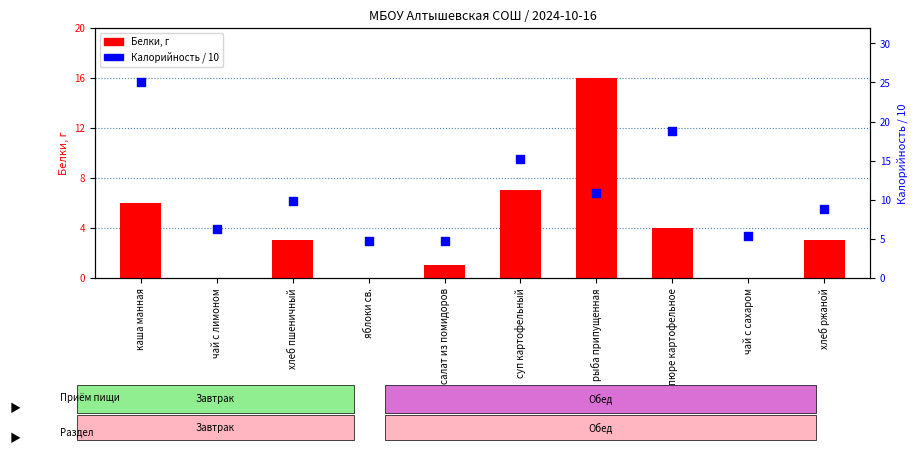

Which series has the widest spread of Y values?

Калорийность / 10